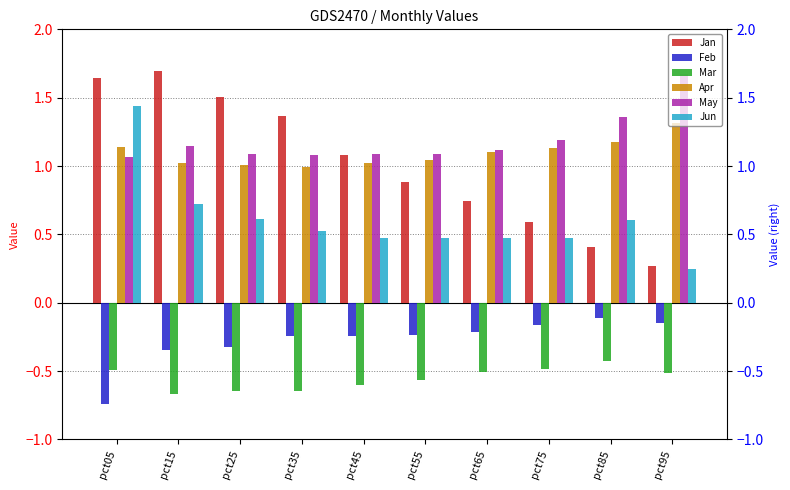

List the series in order of their peak value, highest first.

Jan, May, Jun, Apr, Feb, Mar